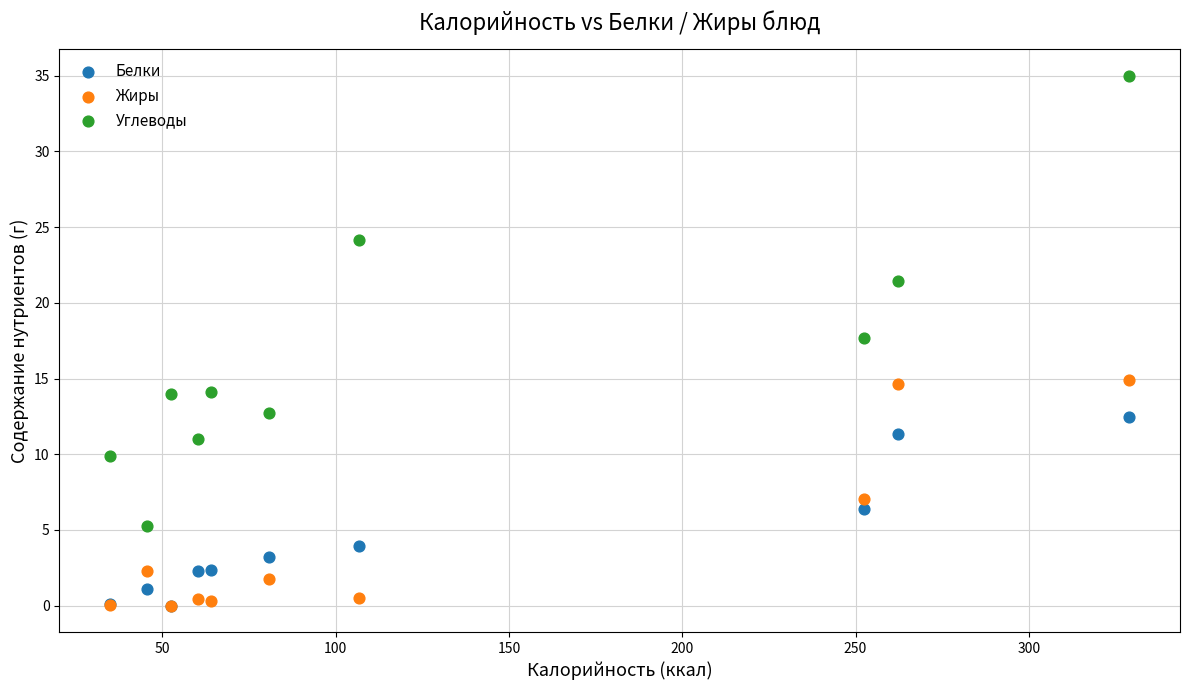

Which series has the largest Y range (max minus min)?

Углеводы